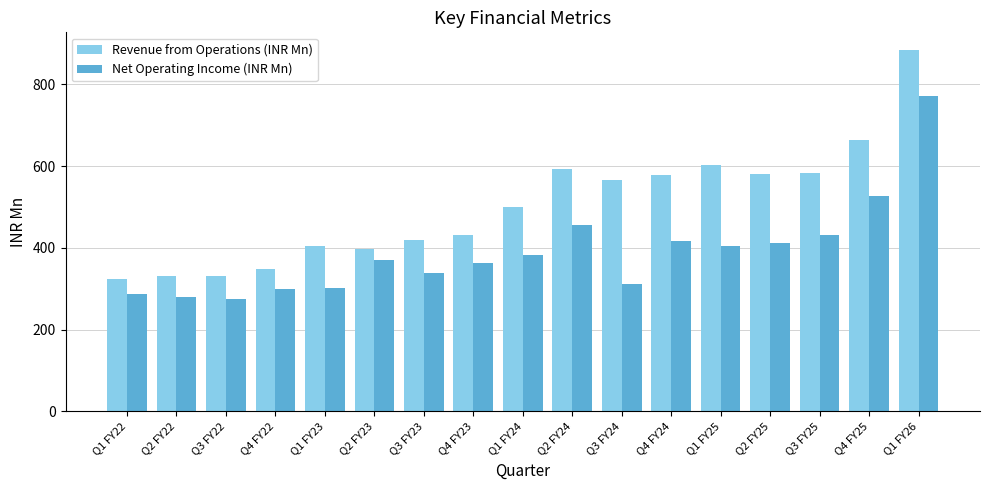

Rank the series at Q2 FY22 from highest to lowest value.

Revenue from Operations (INR Mn), Net Operating Income (INR Mn)